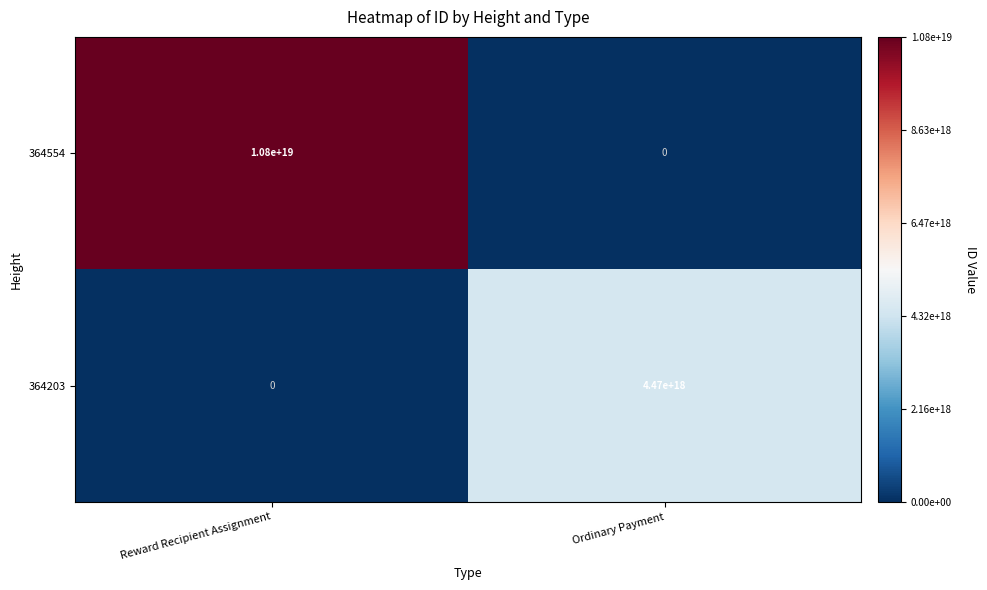

Which series changed the most between Reward Recipient Assignment and Ordinary Payment?

364554